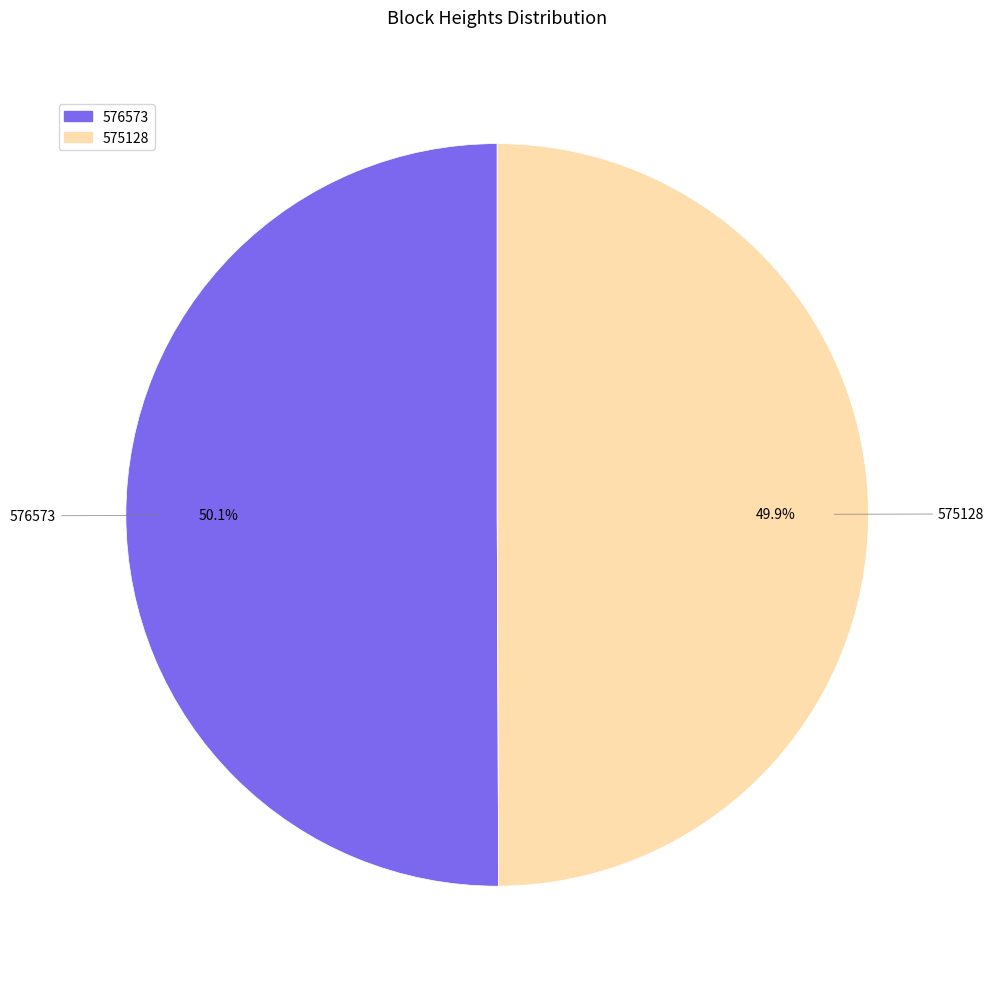

The 575128 slice represents 65% of the pie. True or false?

False